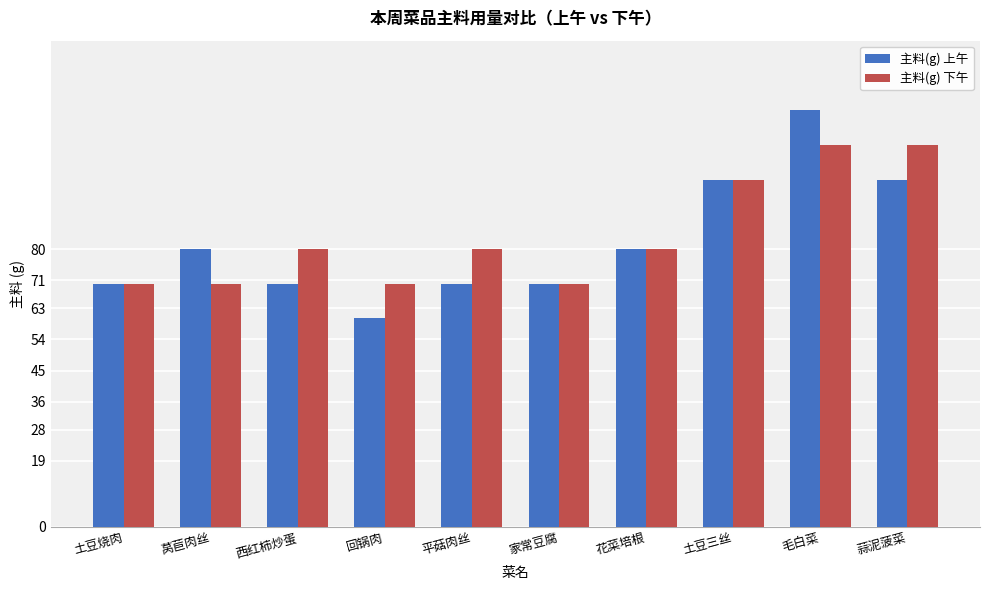

What is the highest value of the 主料(g) 下午 series?

110